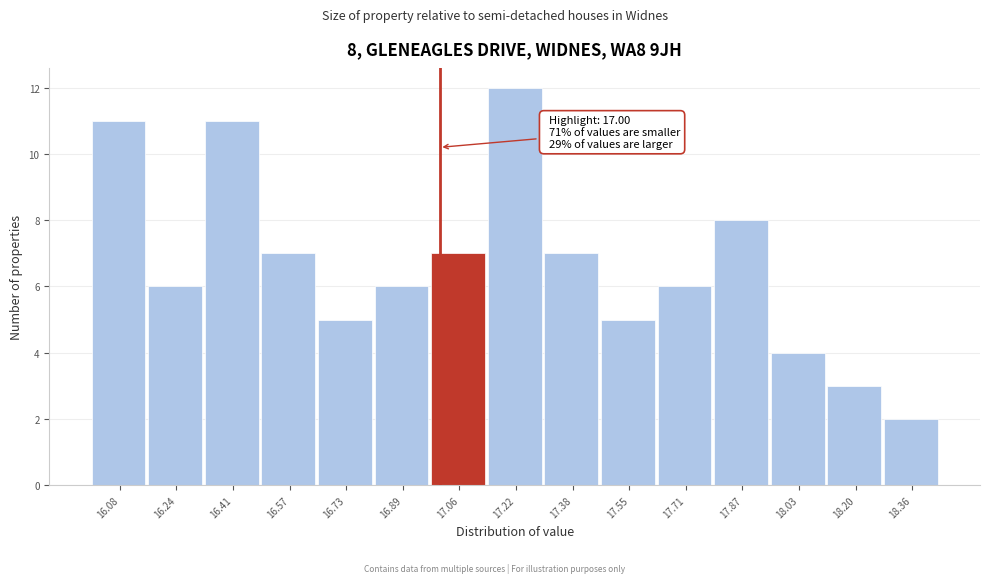

Over which range of the x-axis is the bar tallest?

17.14 to 17.30